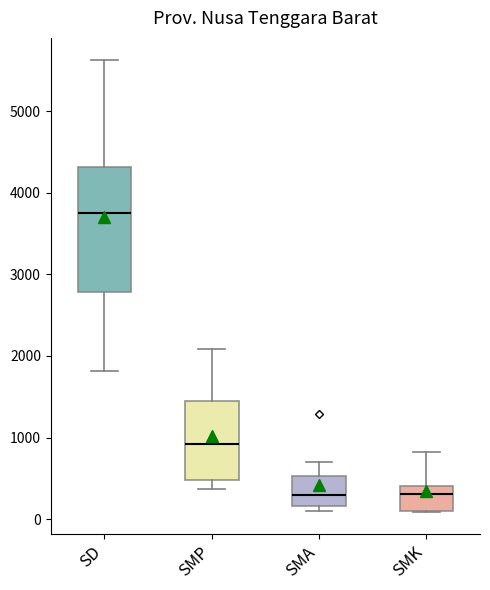

Which box's median line is the highest?

SD